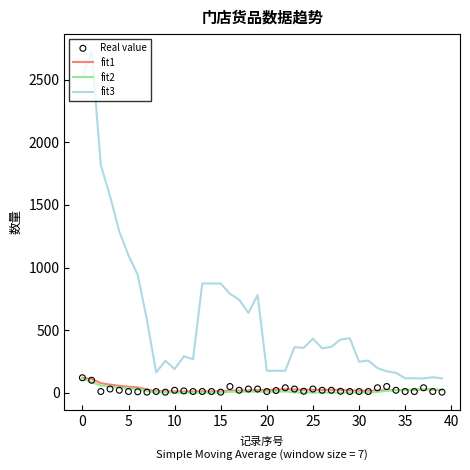

Which series reaches the maximum Y coordinate?

fit3